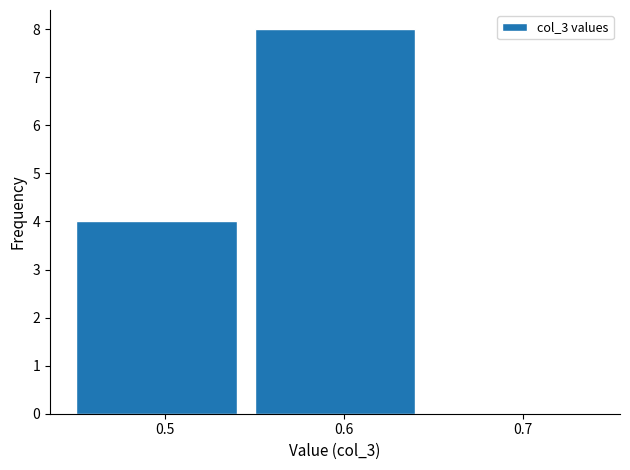

Reading left to right, transcribe this chart: for each bar, give the range it covers on the x-axis and its height. The values are not printed on the chart, so give them approximately, as read against the axis.

0.45 to 0.55: 4
0.55 to 0.65: 8
0.65 to 0.75: 0